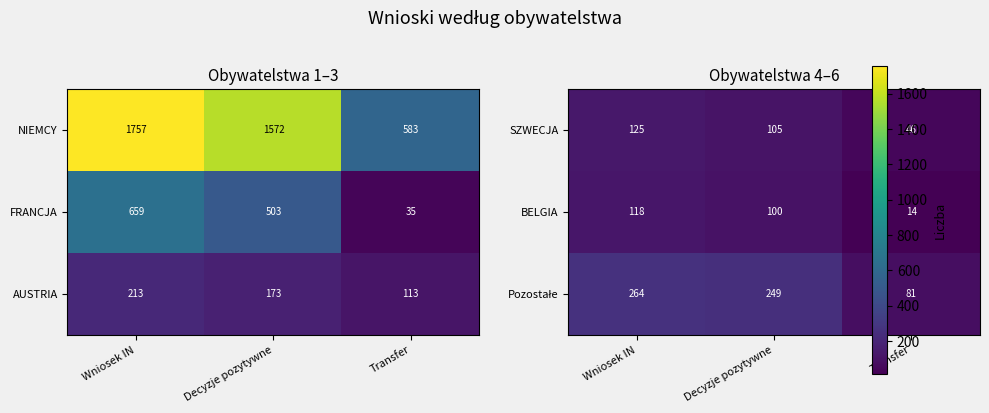

How many BELGIA values are between 14 and 118?

3